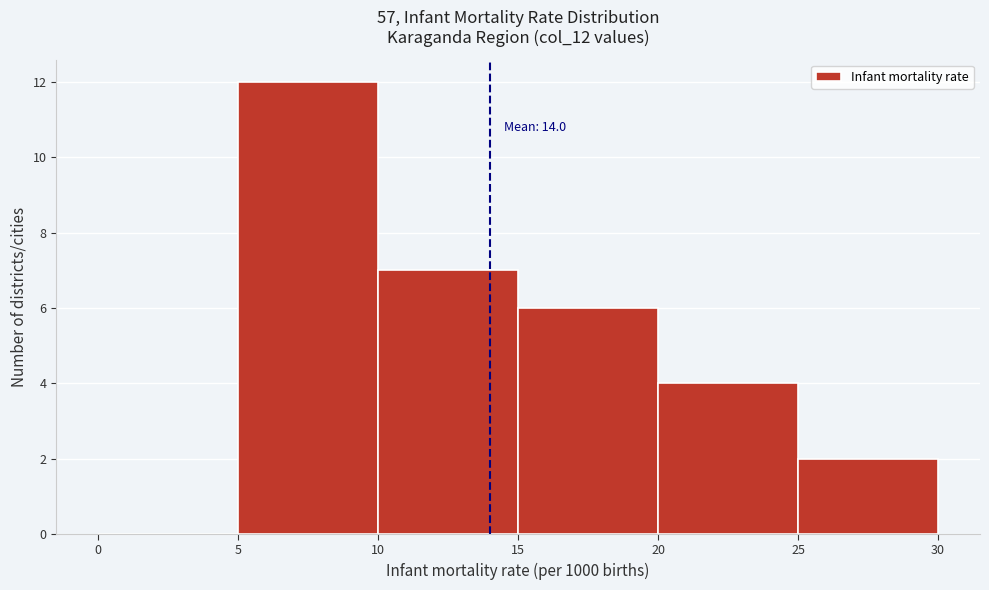

Which range on the x-axis has the tallest bar?

5 to 10